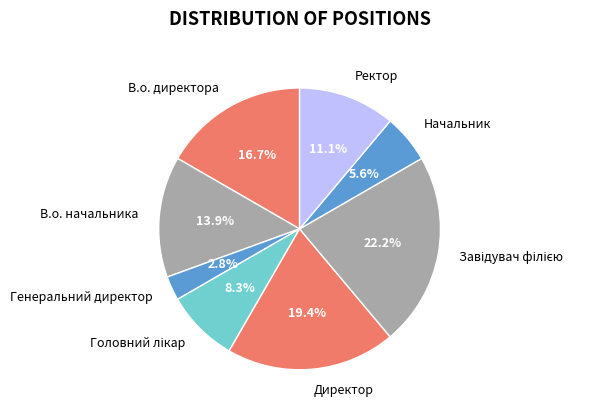

Does any single category account for the majority?

No